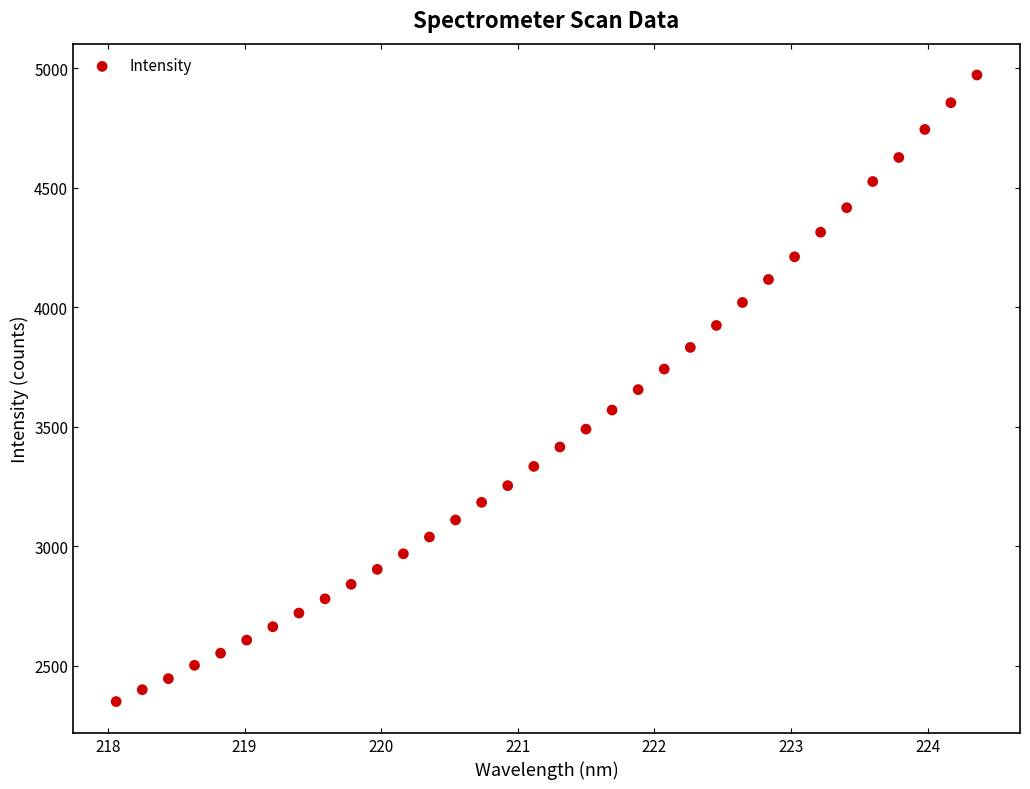

What is the range of Y values (max minus min)?

2620.3